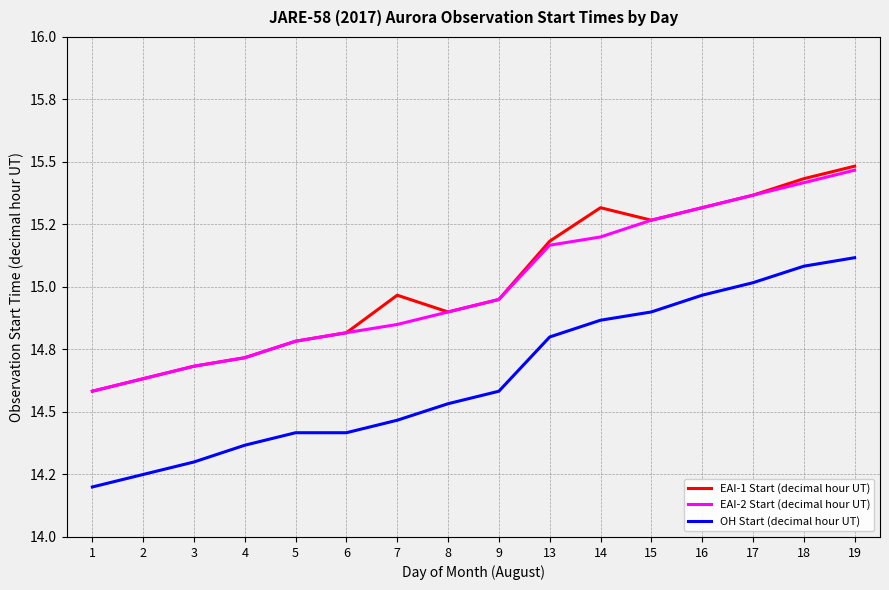

What are all the series names shown in the legend?

EAI-1 Start (decimal hour UT), EAI-2 Start (decimal hour UT), OH Start (decimal hour UT)